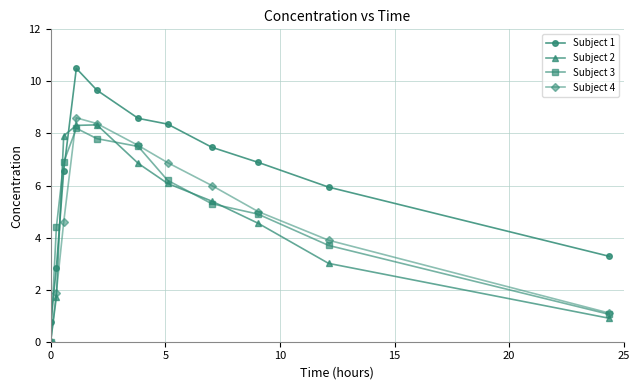

What is the value of the Subject 1 point at the 3rd from the left?

6.6